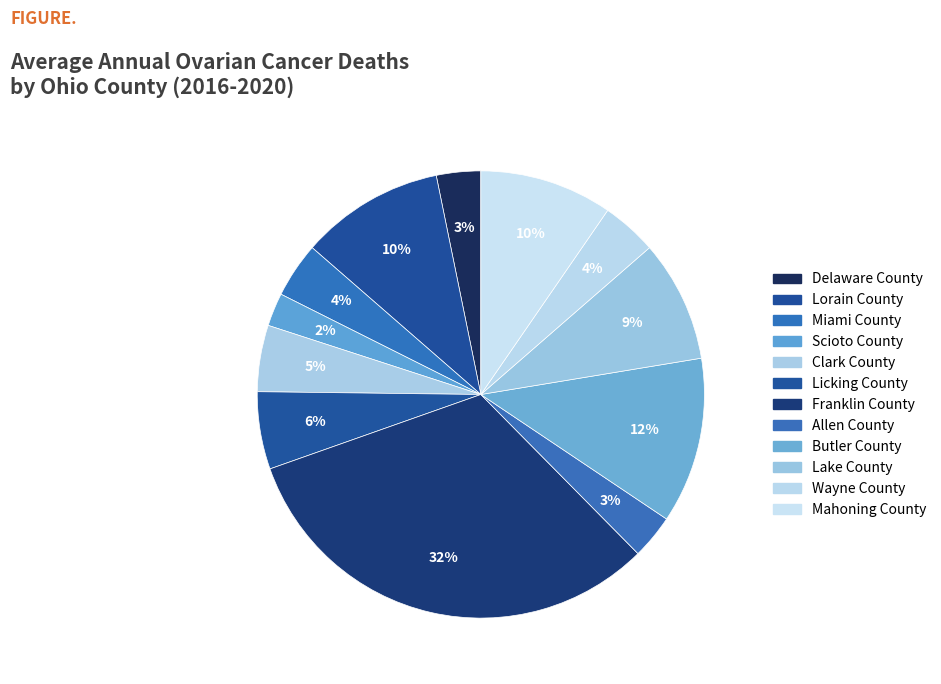

To the nearest percent, what portion does Wayne County represent?

4%